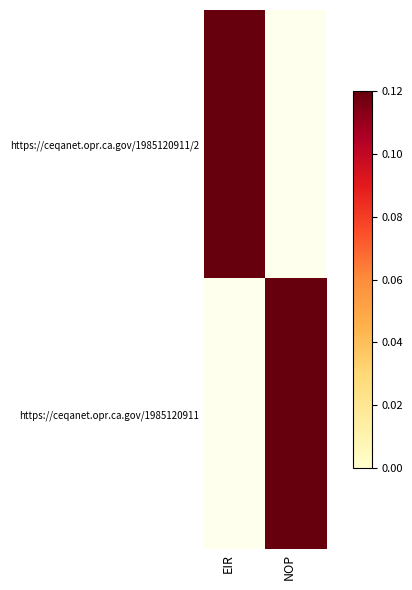

What is the total value across all series at NOP?

0.1